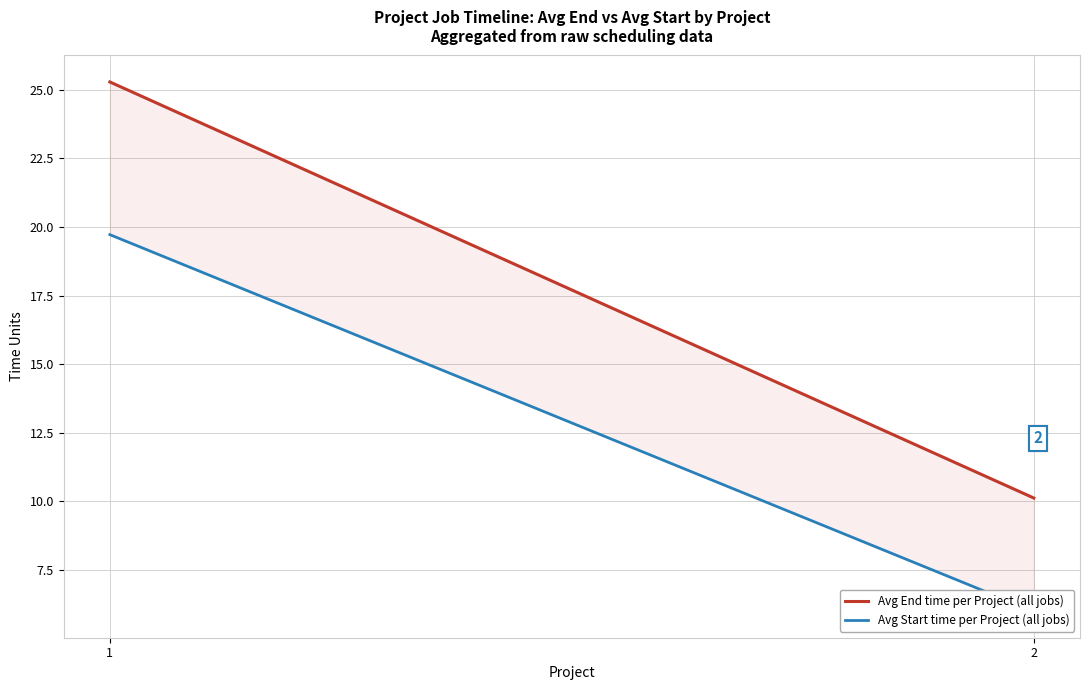

Rank the series by their maximum value, from lowest to highest.

Avg Start time per Project (all jobs), Avg End time per Project (all jobs)